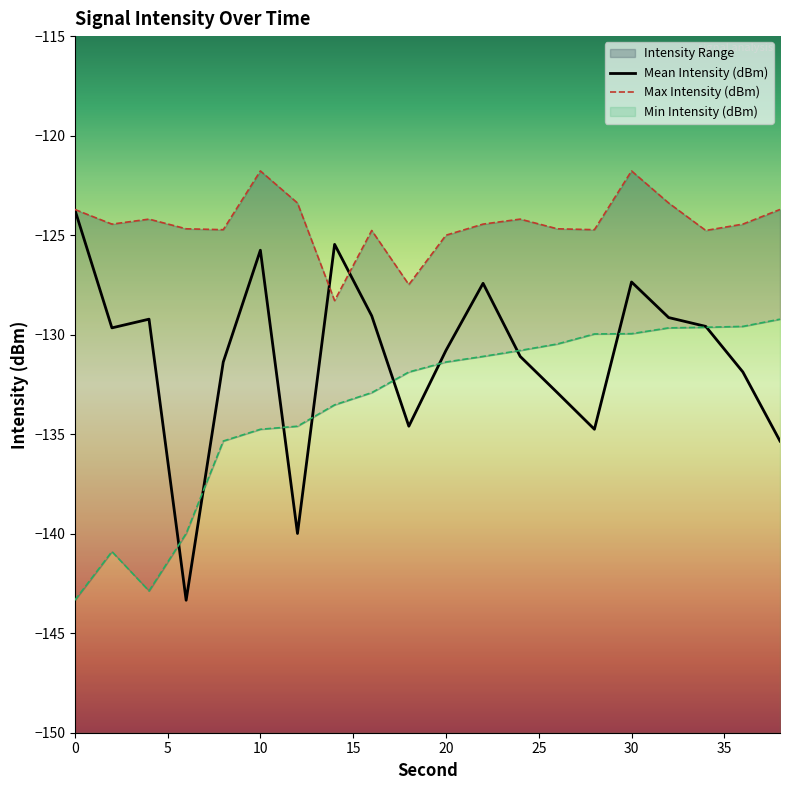

At which category does the chart reach its minimum across all series?

6